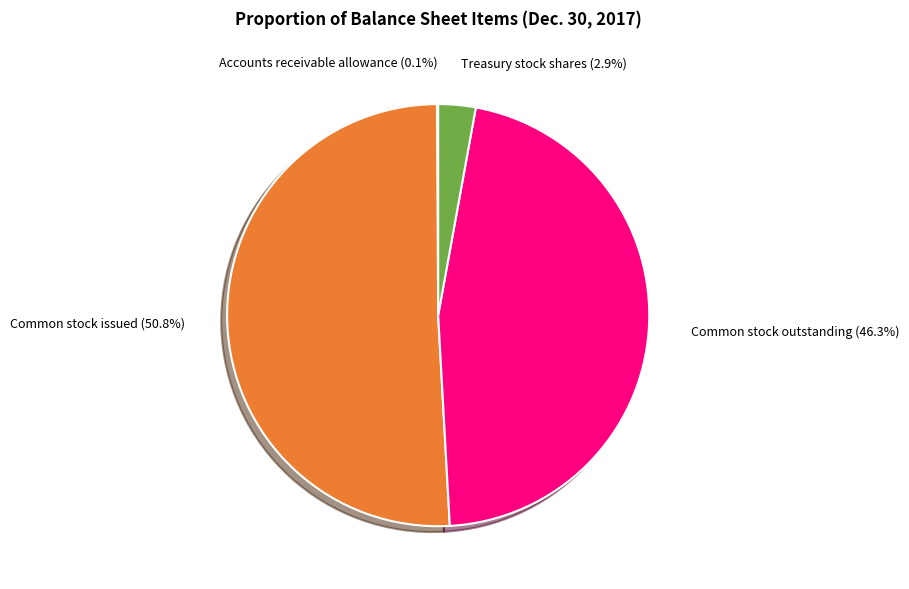

Is there any slice that represents more than half of the pie?

Yes